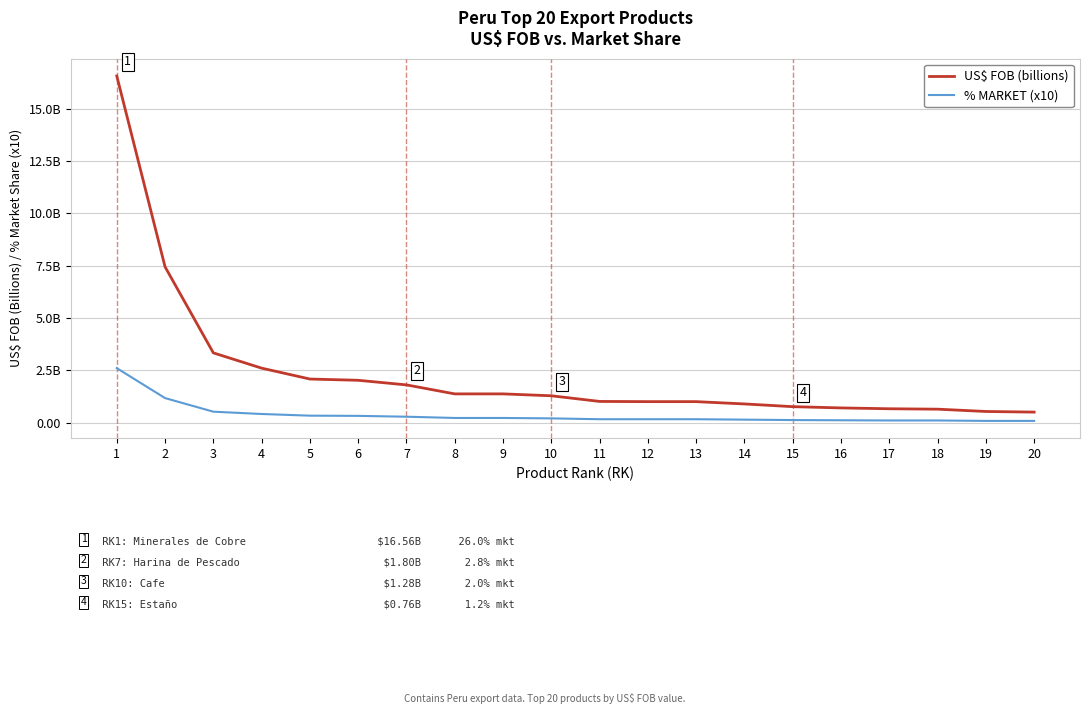

Does the chart display data point markers on the line(s)?

No